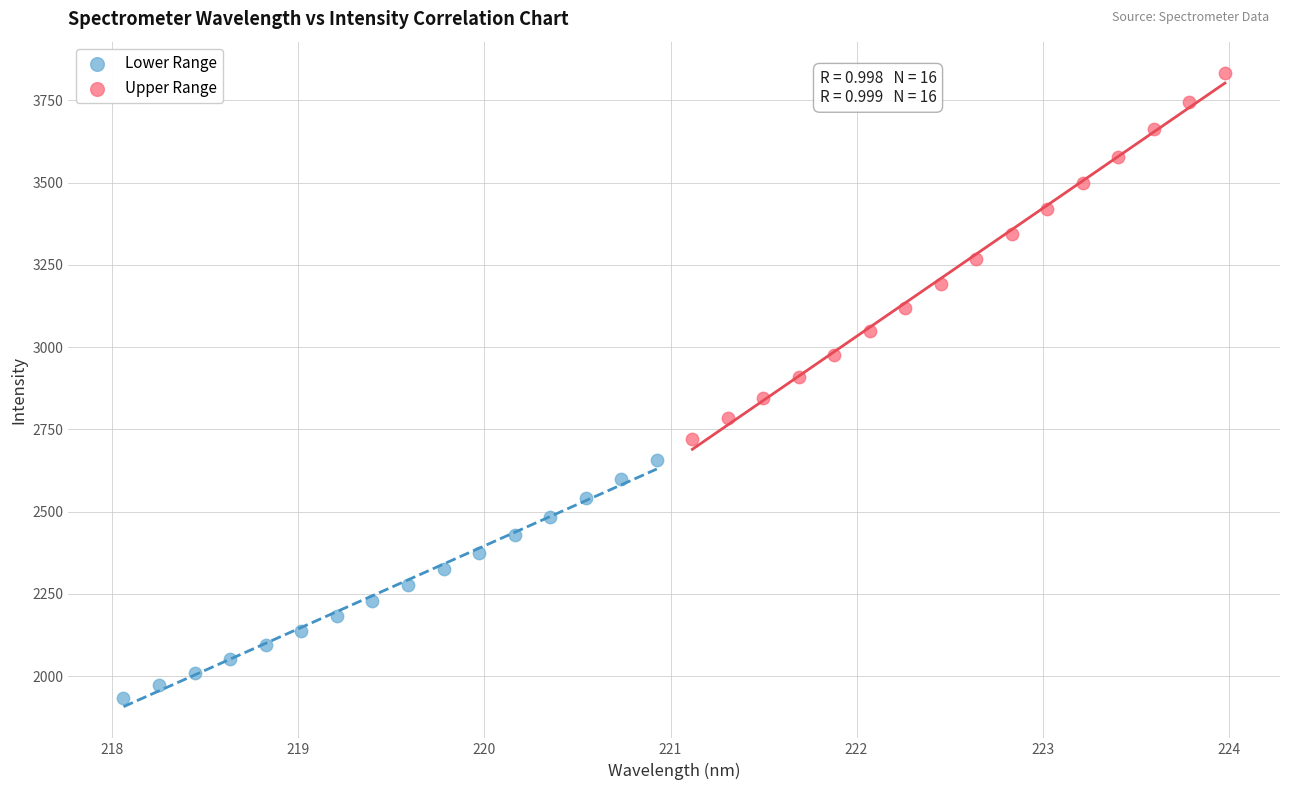

Which series contains the highest Y value?

Upper Range